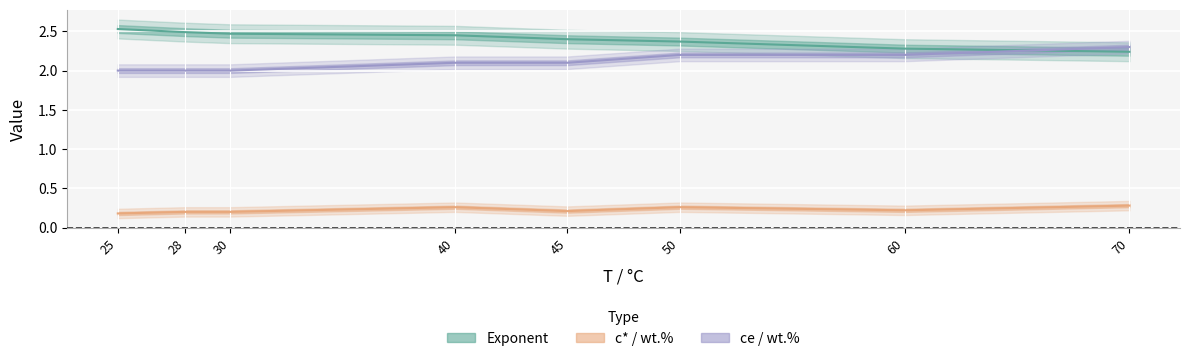

How many lines are shown in the chart?

3